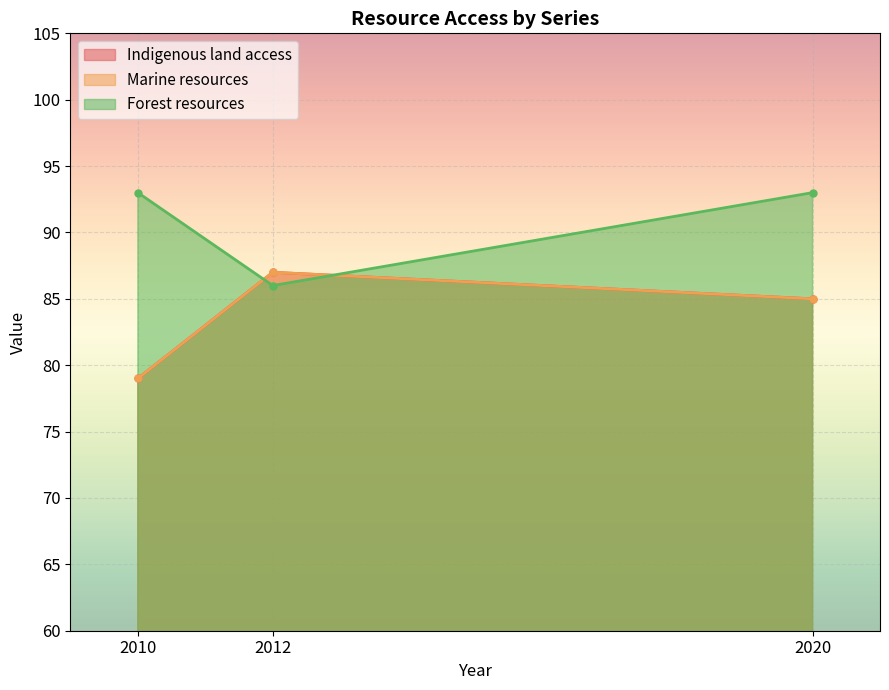

Between 2012 and 2020, which is larger?

2012